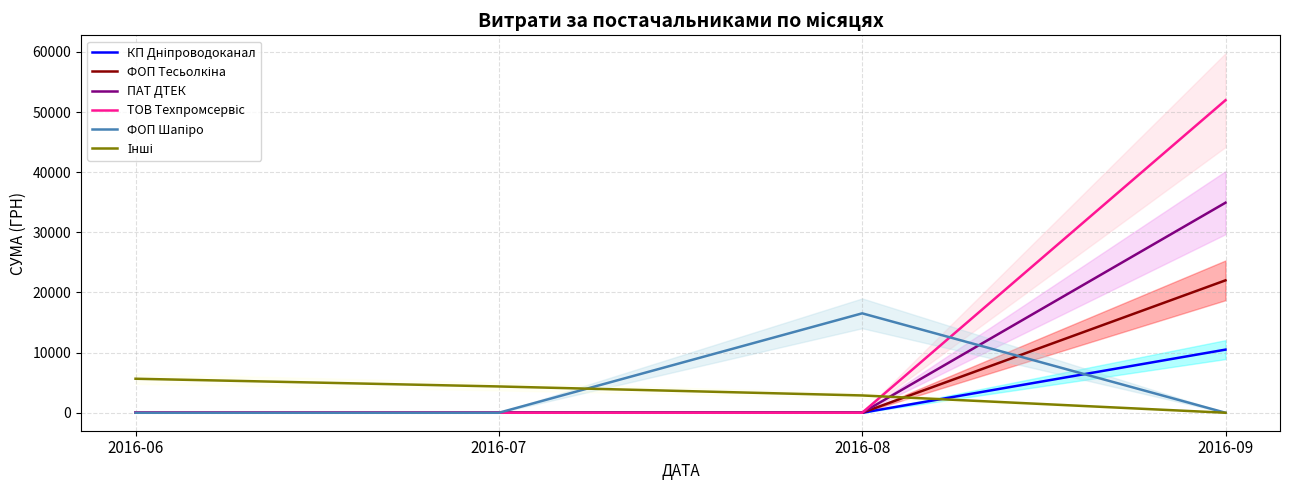

What is the average value of the ФОП Шапіро series?

4133.2